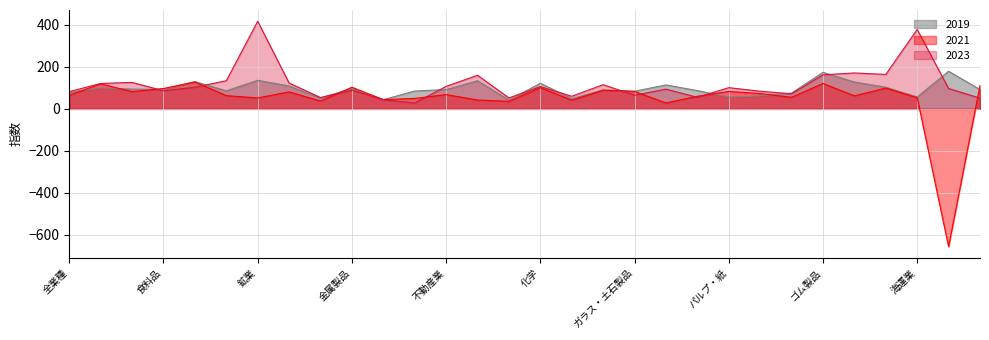

How many intersections are there between 2019 and 2023?

11